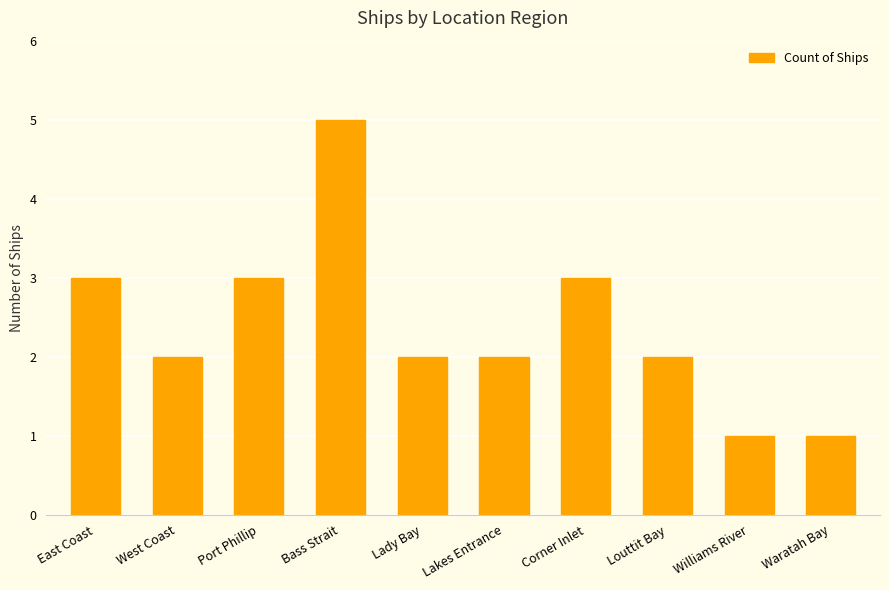

What is the approximate value at Port Phillip?

3